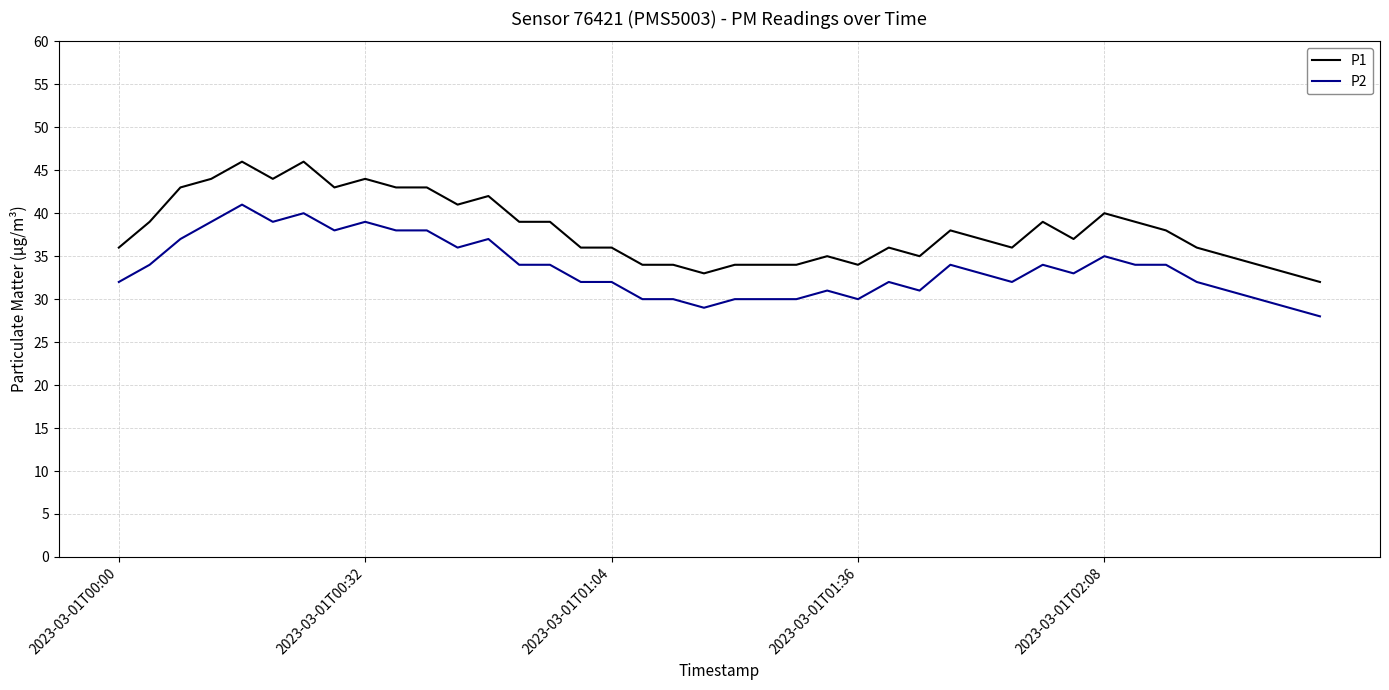

Which series has the largest total across all categories?

P1